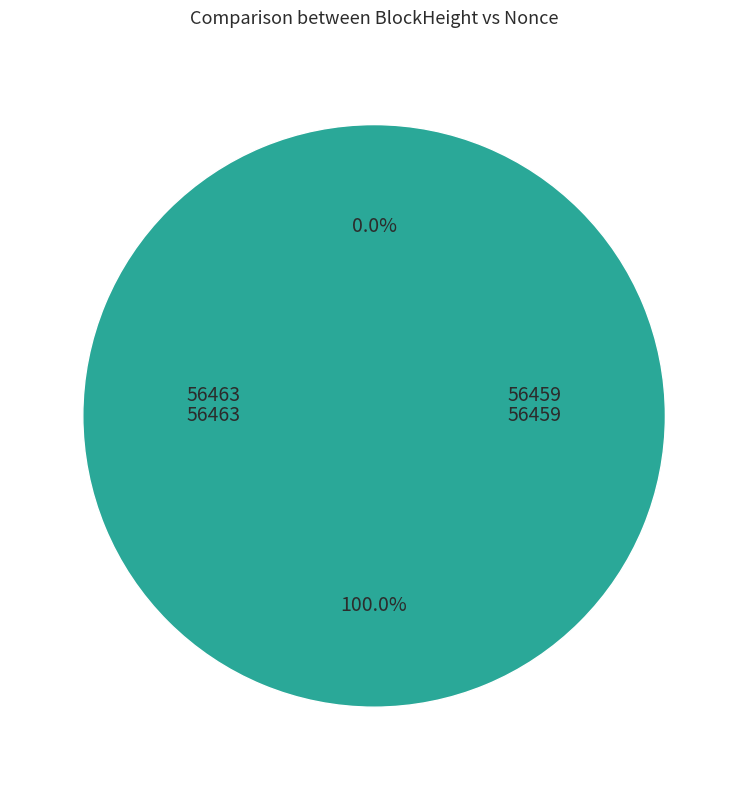

Which category has the smallest portion of the pie?

56463